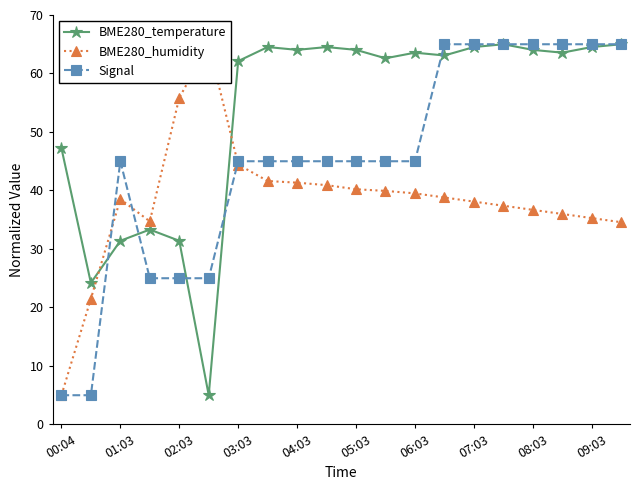

What is the average value of the Signal series?

45.0